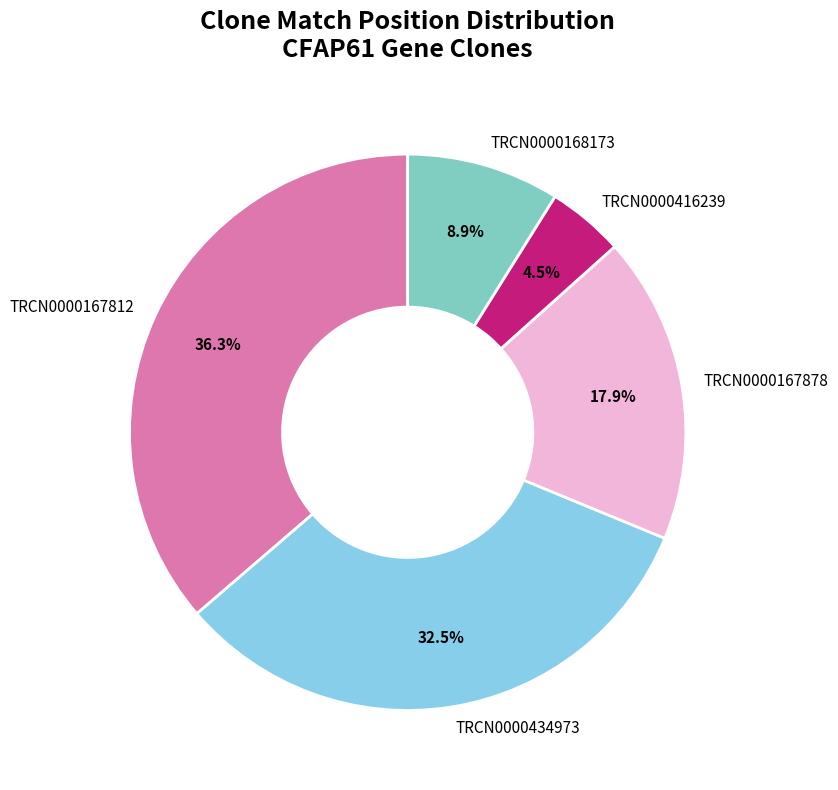

Does TRCN0000167812 account for over 50% of the chart?

No